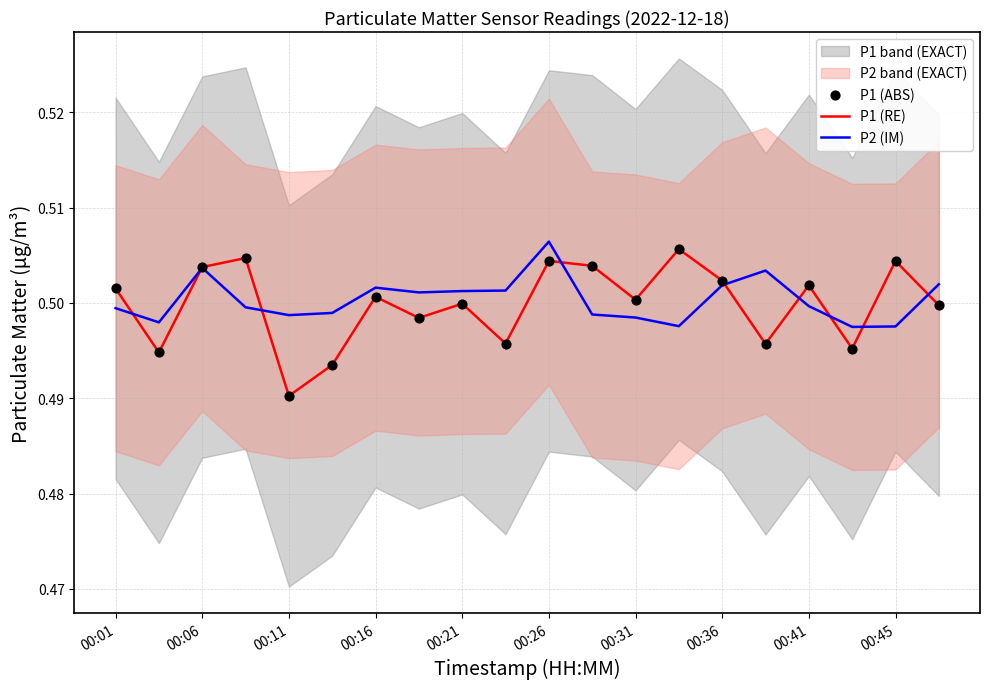

At which label does P1 (RE) reach its minimum?

00:11